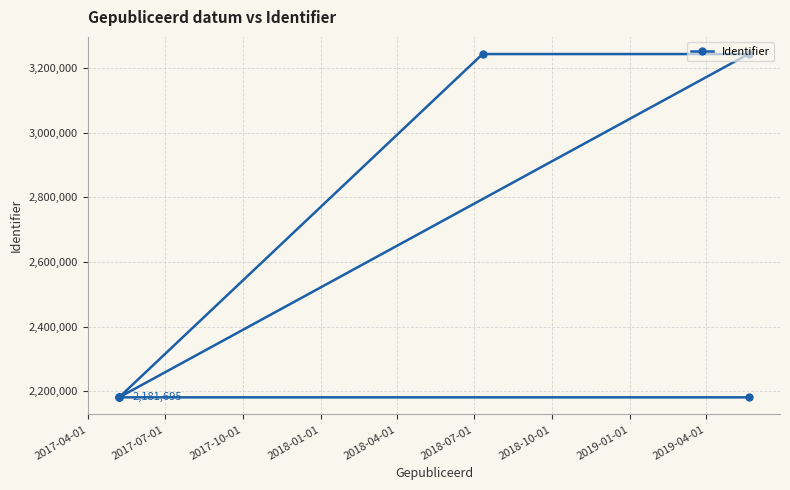

What is the value of the 4th point from the left?

3242895